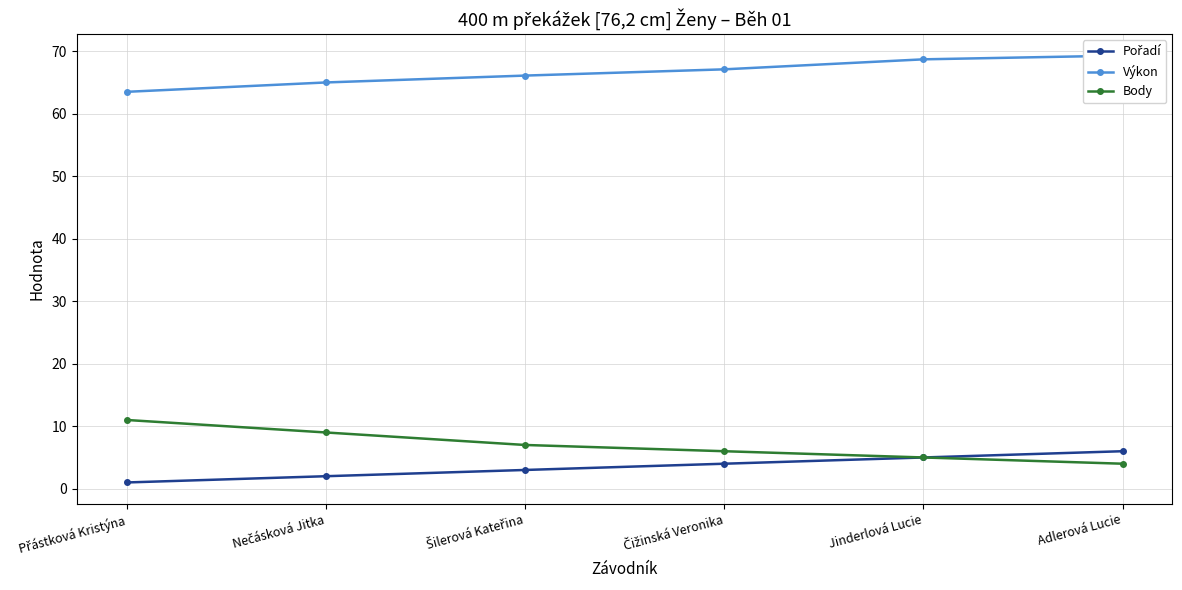

Between Šilerová Kateřina and Čižinská Veronika, which series saw the biggest shift?

Pořadí